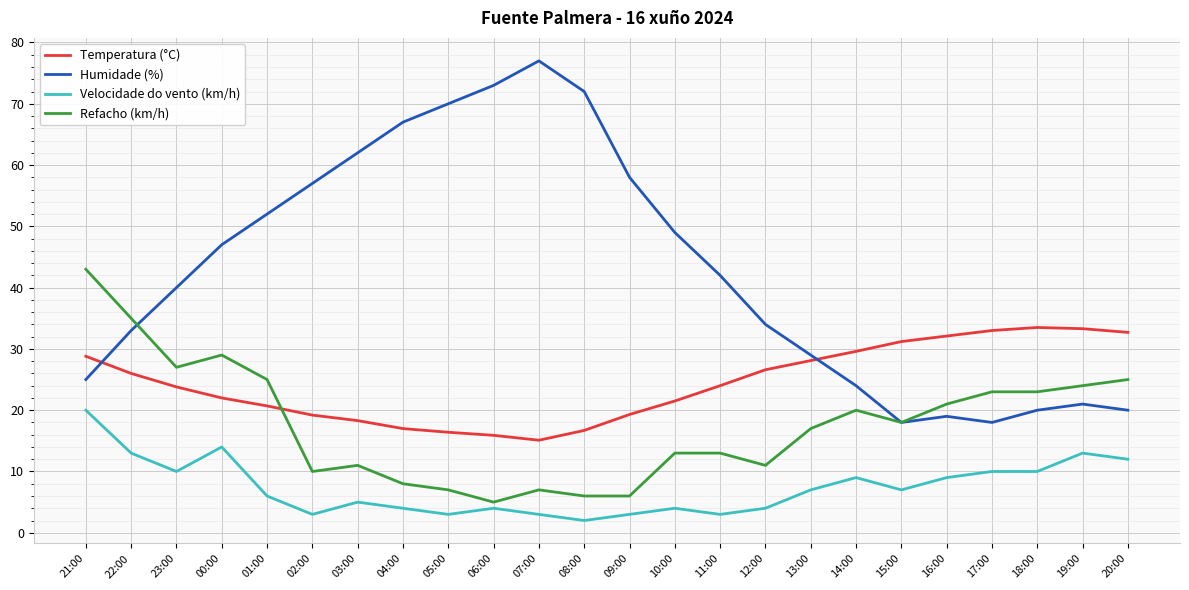

List the series in order of their overall mean, lowest first.

Velocidade do vento (km/h), Refacho (km/h), Temperatura (°C), Humidade (%)